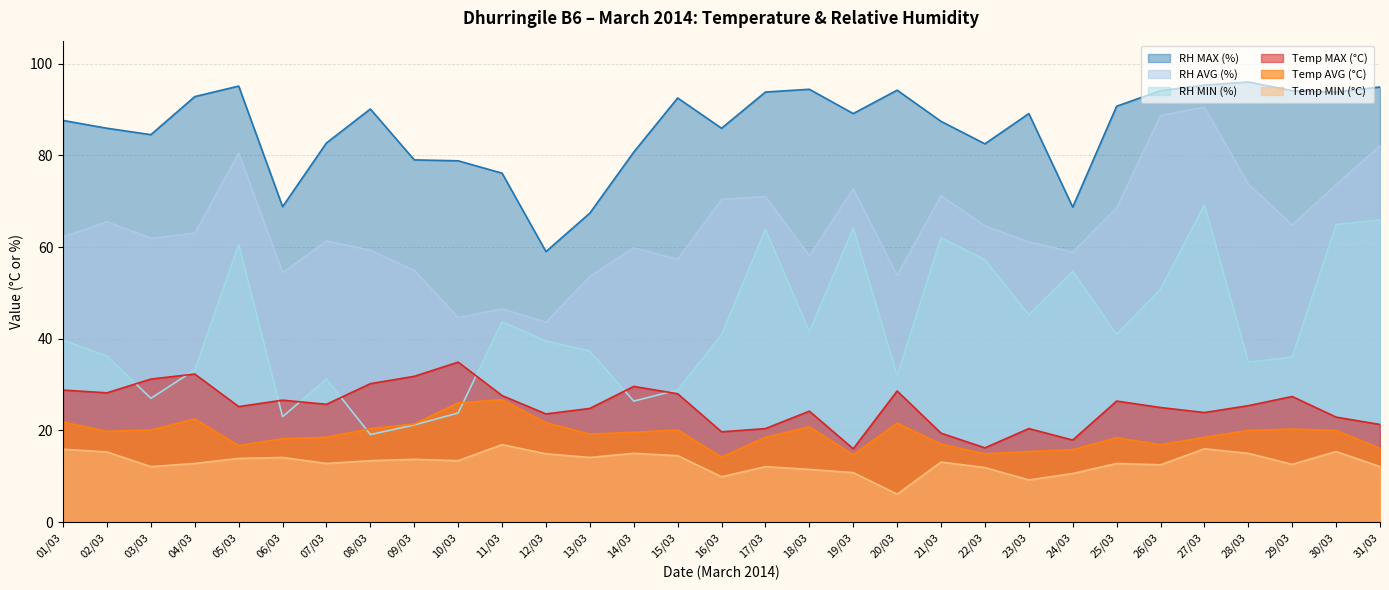

What is the value of the Temp MAX (°C) point at the 10th from the left?

34.9